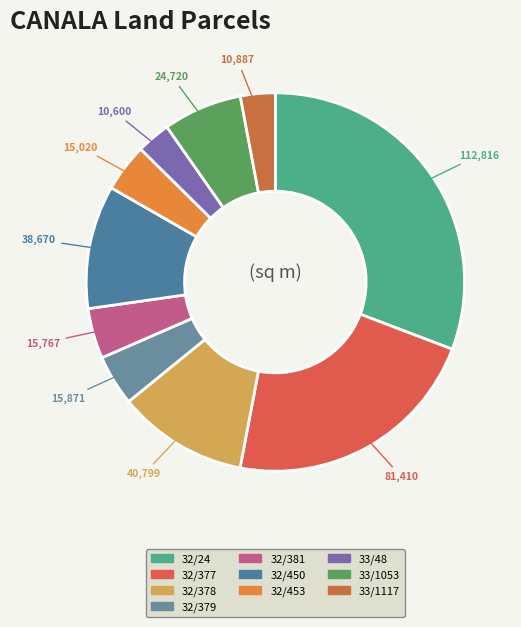

What is the largest slice in the pie chart?

32/24